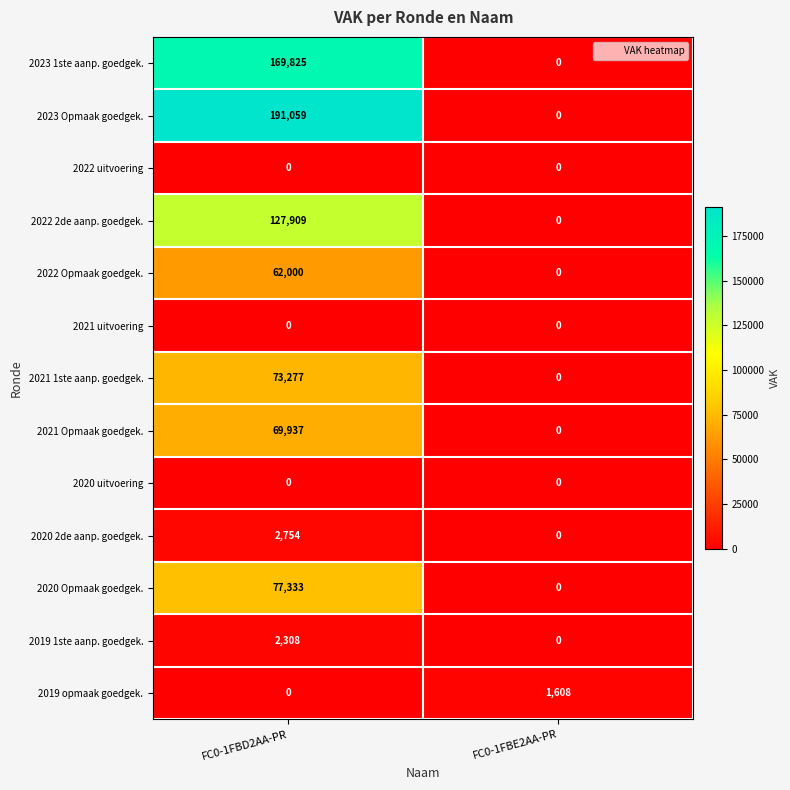

What is the total value across all series at FC0-1FBD2AA-PR?

776402